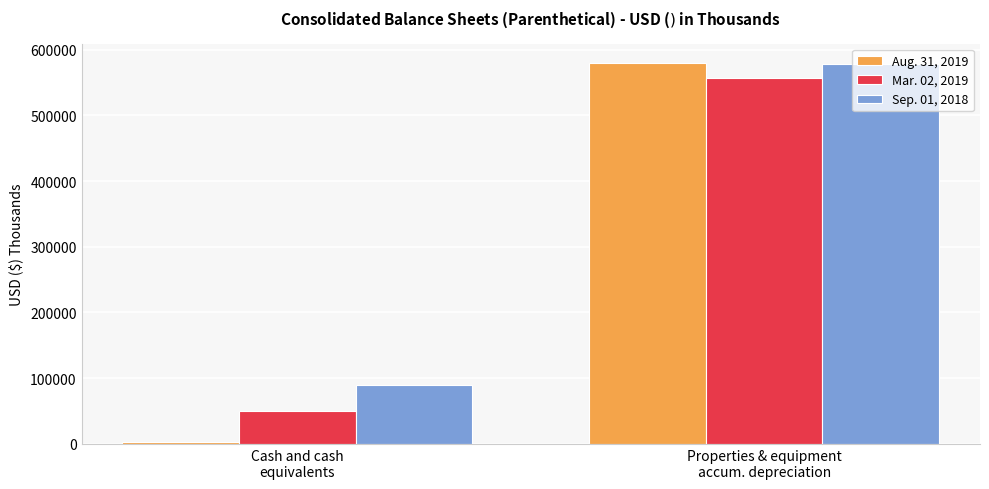

Is the value of Mar. 02, 2019 at Cash and cash
equivalents greater than the value of Sep. 01, 2018 at Properties & equipment
accum. depreciation?

No